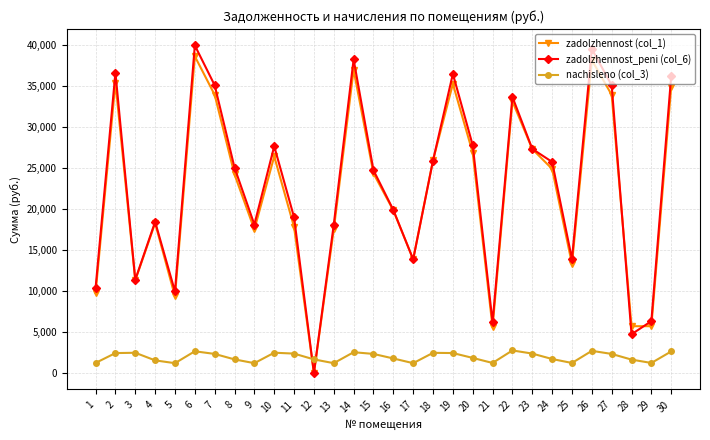

Which series has the largest total across all categories?

zadolzhennost_peni (col_6)